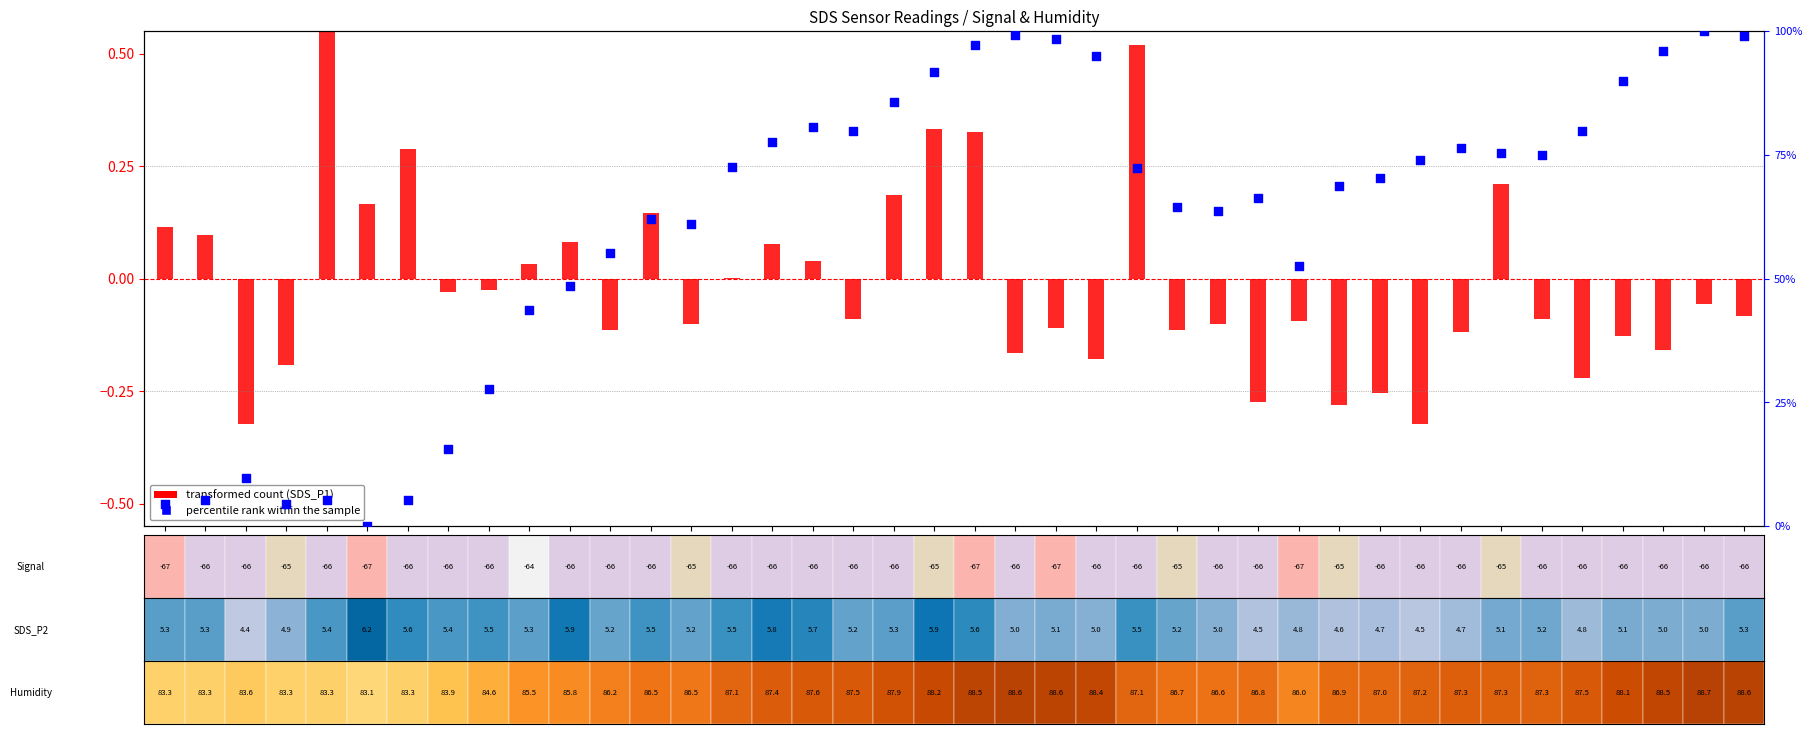

Is the value of transformed count (SDS_P1) at 00:54 greater than the value of percentile rank within the sample at 00:47?

No